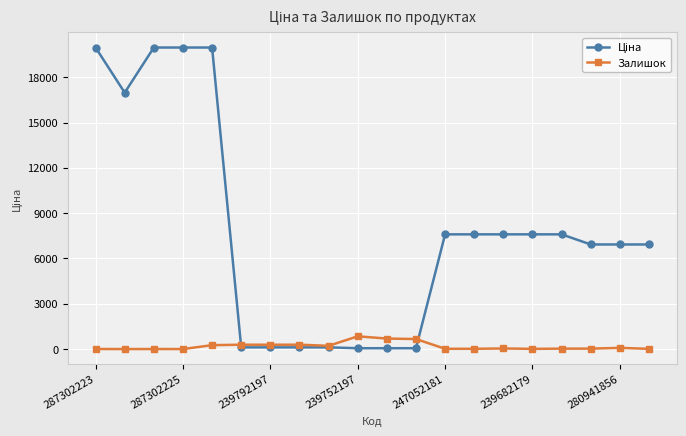

What is the maximum value for Залишок?

845.0